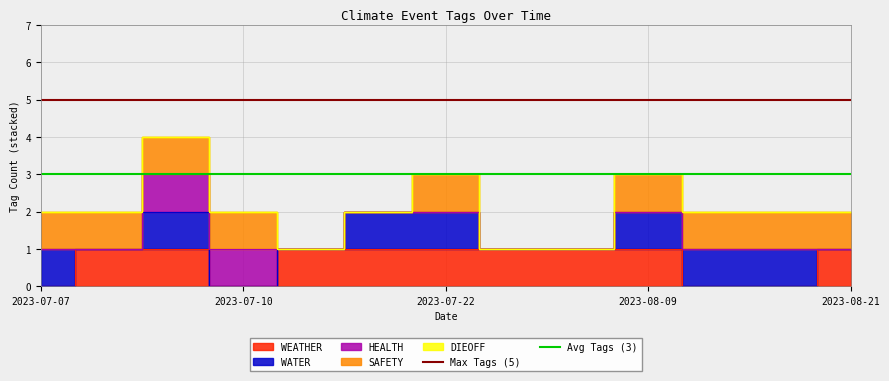

At which label does Max Tags (5) reach its peak?

2023-07-07